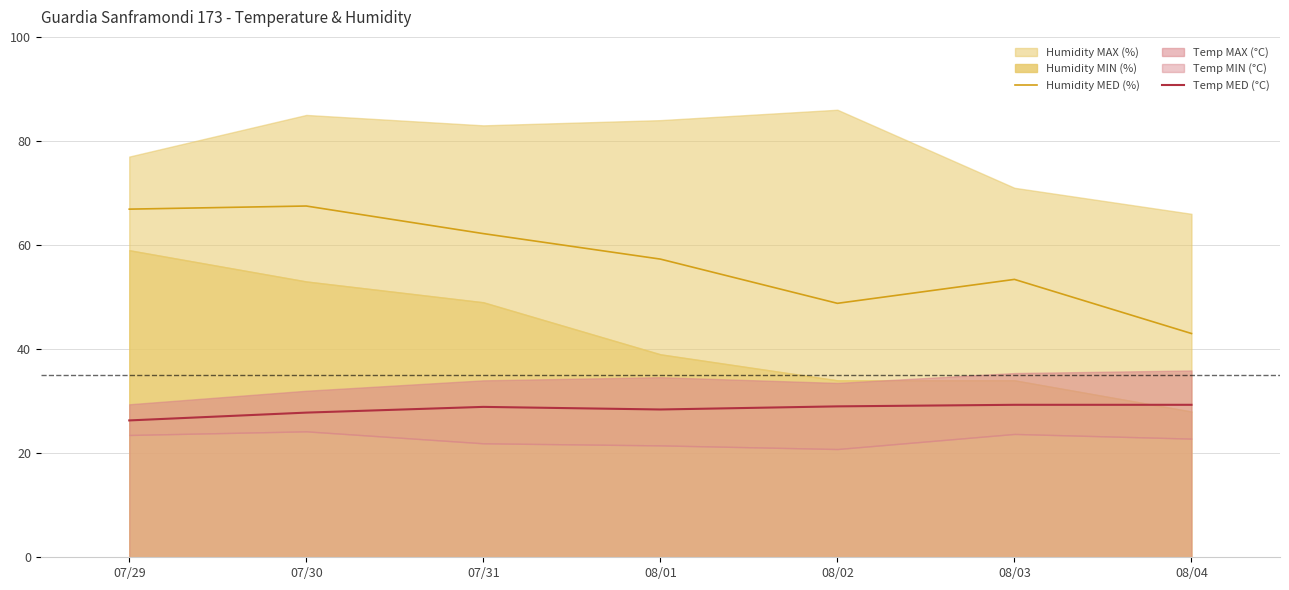

What is the label of the 5th point from the left?

08/02